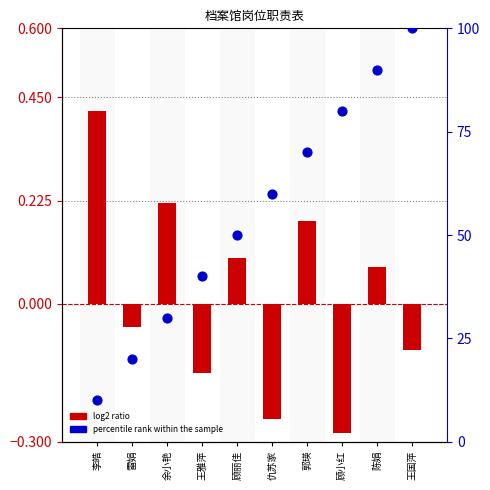

Which series has the widest spread of Y values?

percentile rank within the sample